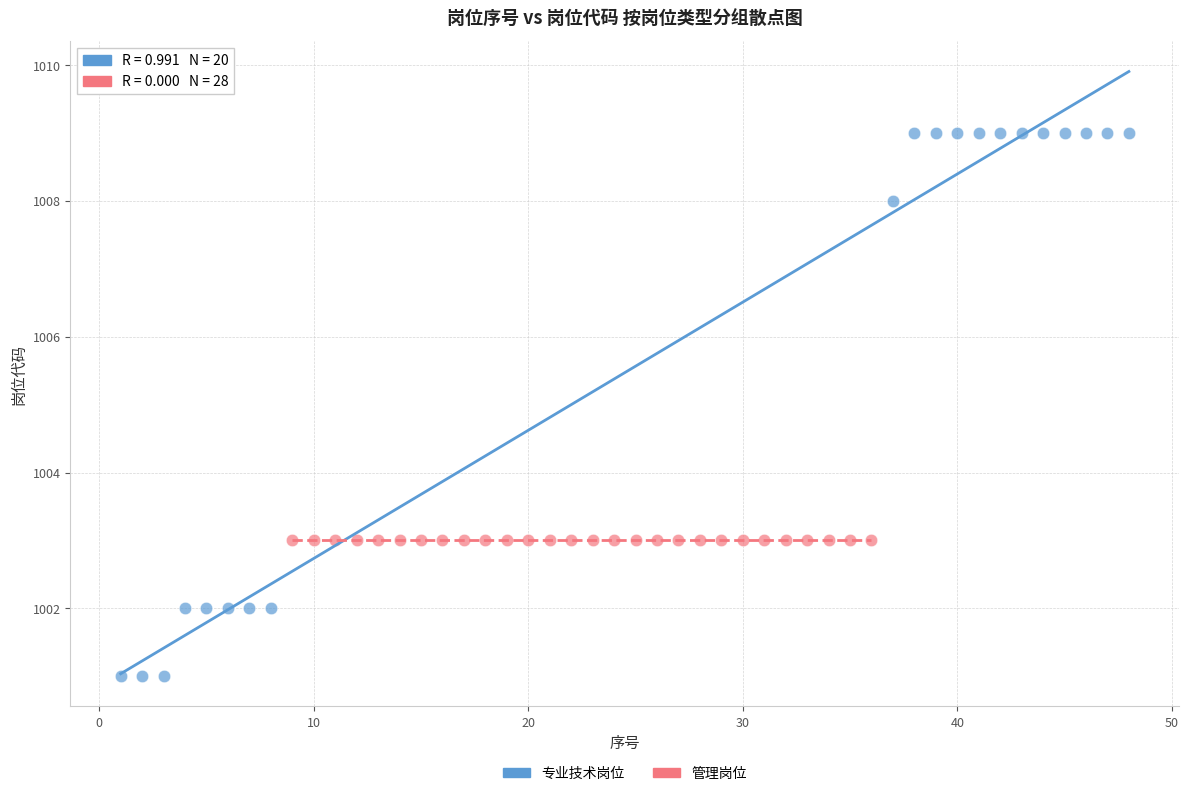

Which series reaches the maximum Y coordinate?

专业技术岗位